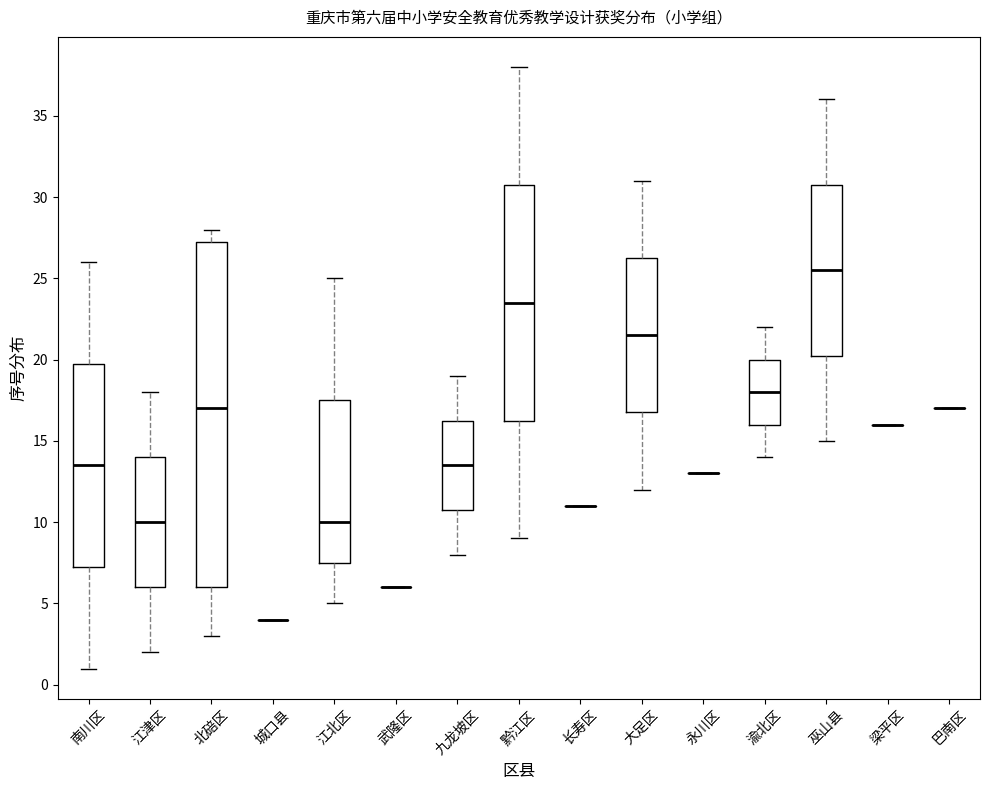

Reading left to right, transcribe this box plot: for each box, give where its median line is, the range the box spans, and where its two whiskers end, as read against the y-axis. The values are not printed on the chart, so give them approximately, as read against the axis.

南川区: median 13.5, box 7.5 to 20.0, whiskers 1.0 to 26.0
江津区: median 10.0, box 6.0 to 14.0, whiskers 2.0 to 18.0
北碚区: median 17.0, box 6.0 to 27.5, whiskers 3.0 to 28.0
城口县: box collapsed to a line at 4.0, whiskers 4.0 to 4.0
江北区: median 10.0, box 7.5 to 17.5, whiskers 5.0 to 25.0
武隆区: box collapsed to a line at 6.0, whiskers 6.0 to 6.0
九龙坡区: median 13.5, box 11.0 to 16.5, whiskers 8.0 to 19.0
黔江区: median 23.5, box 16.5 to 31.0, whiskers 9.0 to 38.0
长寿区: box collapsed to a line at 11.0, whiskers 11.0 to 11.0
大足区: median 21.5, box 17.0 to 26.5, whiskers 12.0 to 31.0
永川区: box collapsed to a line at 13.0, whiskers 13.0 to 13.0
渝北区: median 18.0, box 16.0 to 20.0, whiskers 14.0 to 22.0
巫山县: median 25.5, box 20.5 to 31.0, whiskers 15.0 to 36.0
梁平区: box collapsed to a line at 16.0, whiskers 16.0 to 16.0
巴南区: box collapsed to a line at 17.0, whiskers 17.0 to 17.0